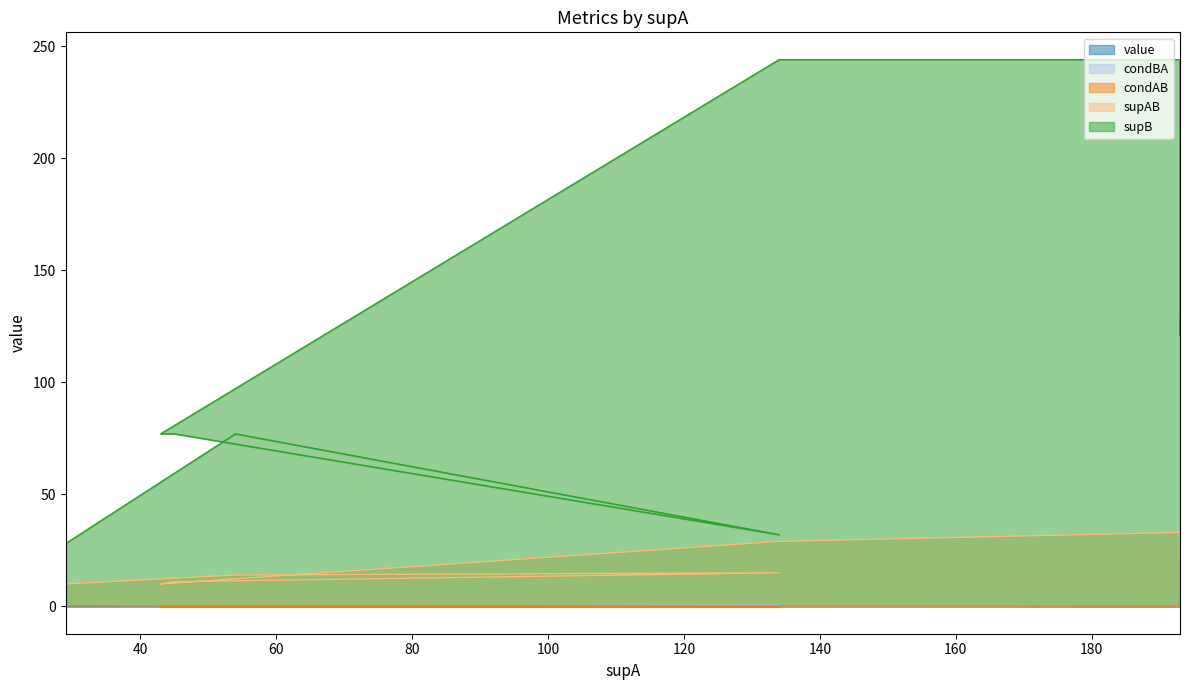

Rank the series at 54 from lowest to highest value.

value, condBA, condAB, supAB, supB